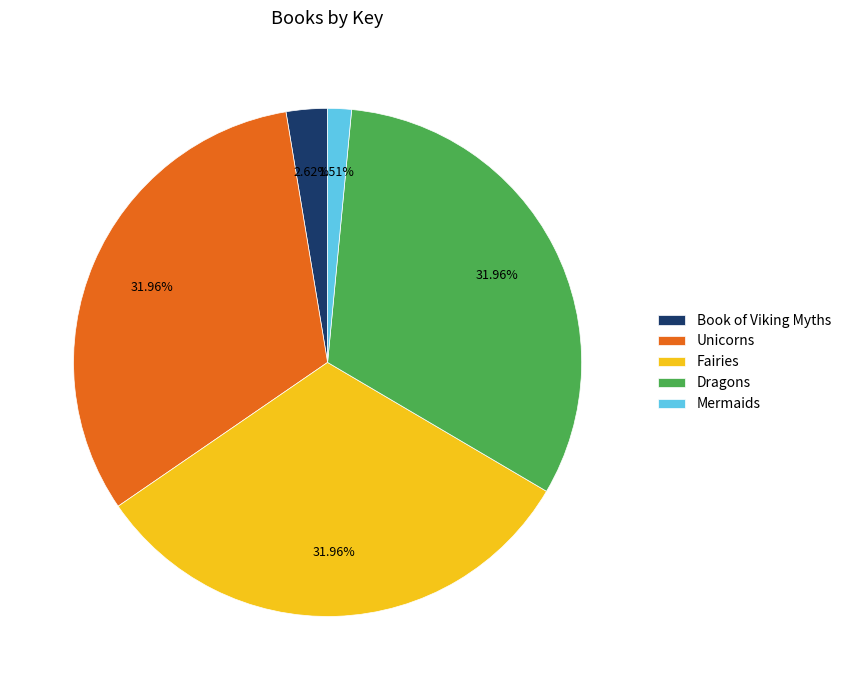

How many segments does this pie chart have?

5